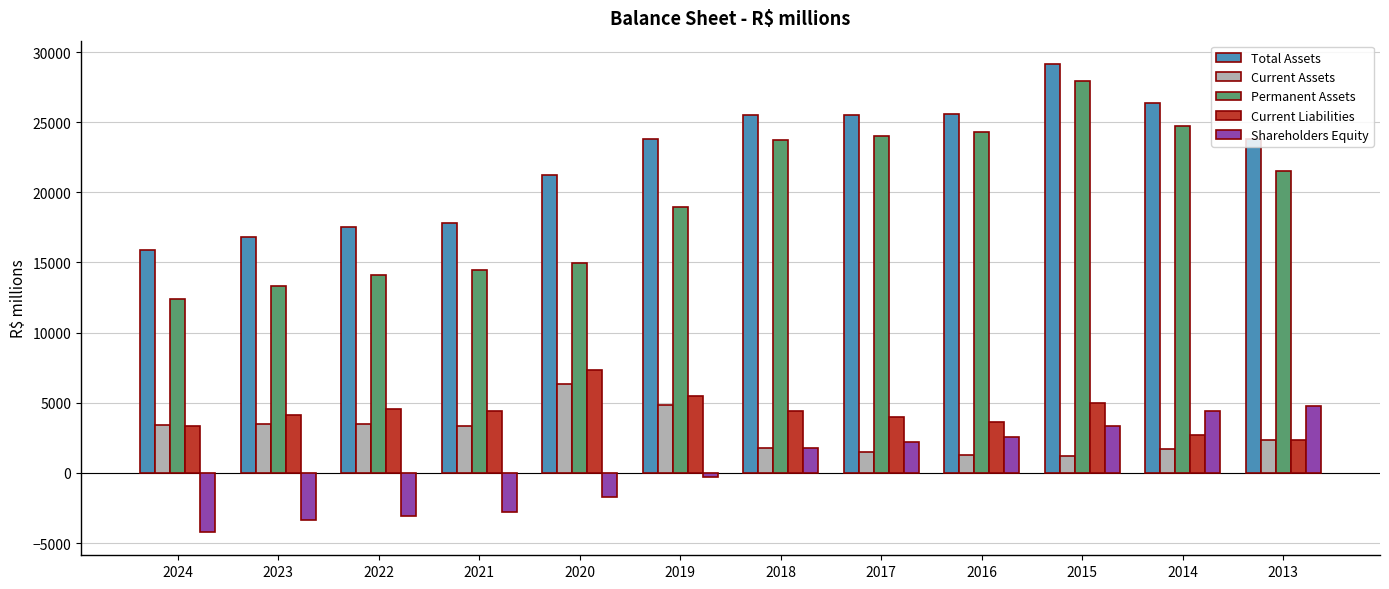

What is the difference between the maximum and second lowest values in the Total Assets series?

12349.8